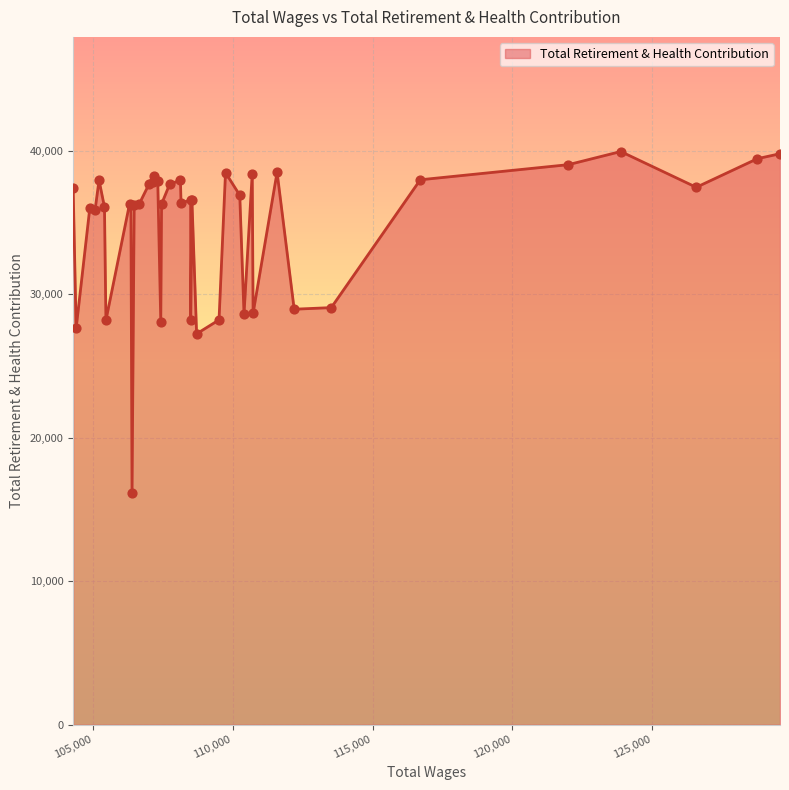

What is the smallest value displayed?

16146